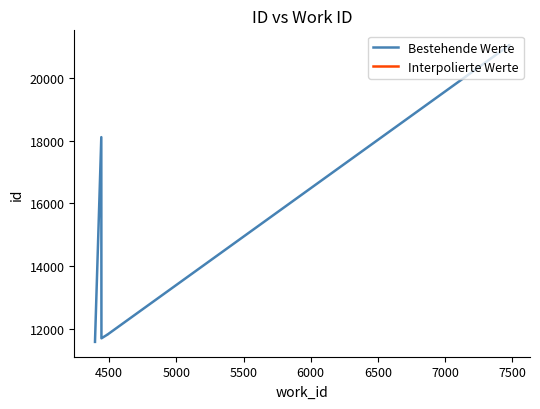

The value of work_id at 4394 is 6775. True or false?

False